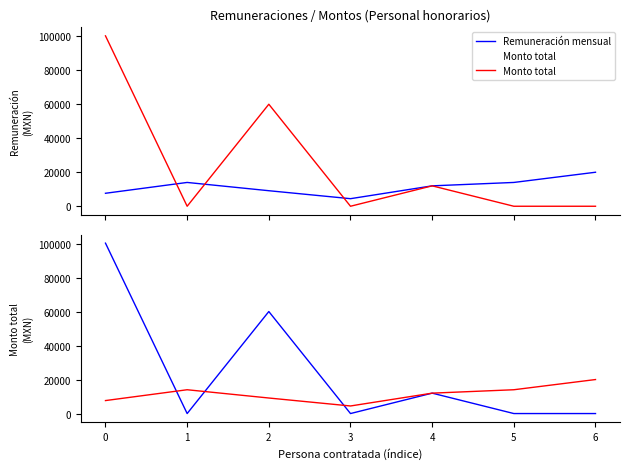

At which label does Remuneración mensual reach its peak?

6